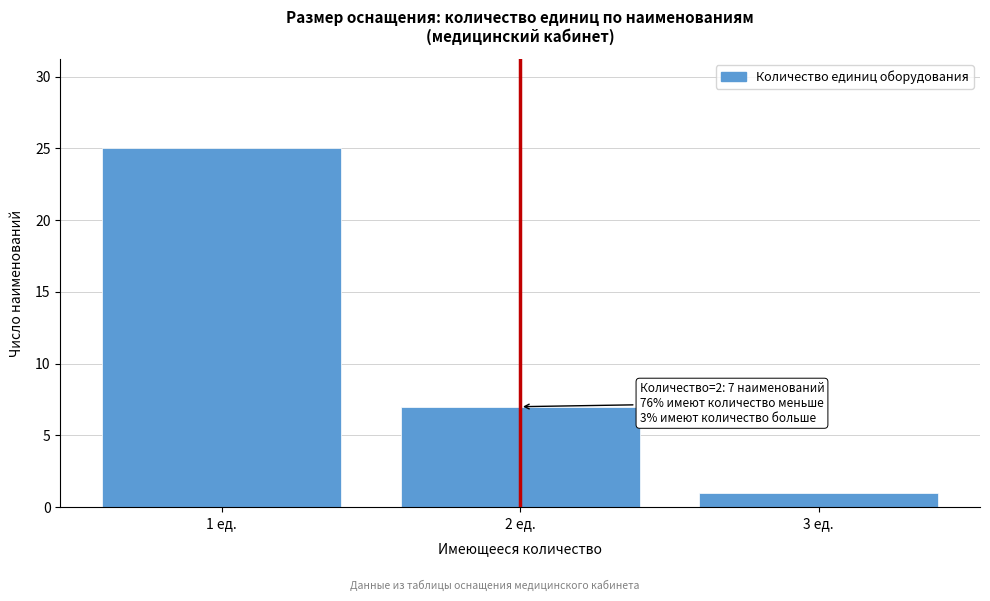

Over which range of the x-axis is the bar tallest?

0.5 to 1.5